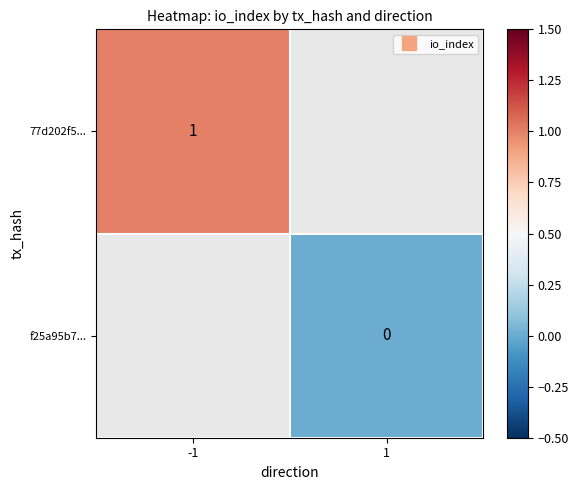

The value of f25a95b7... at 1 is 0.0. True or false?

True